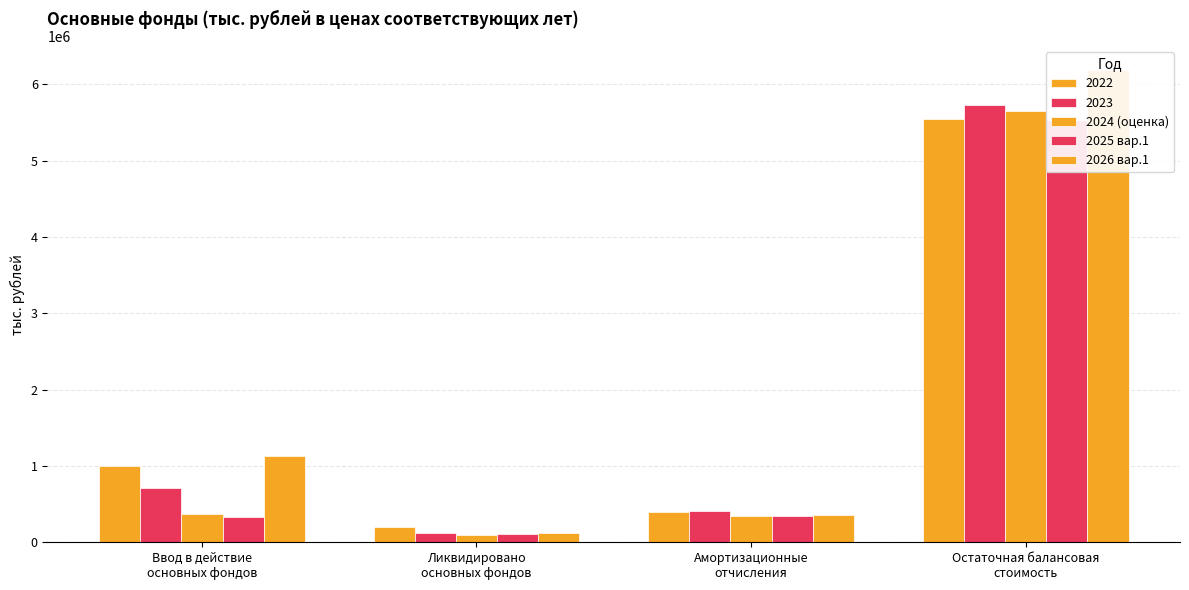

How many bars are there in each group?

3